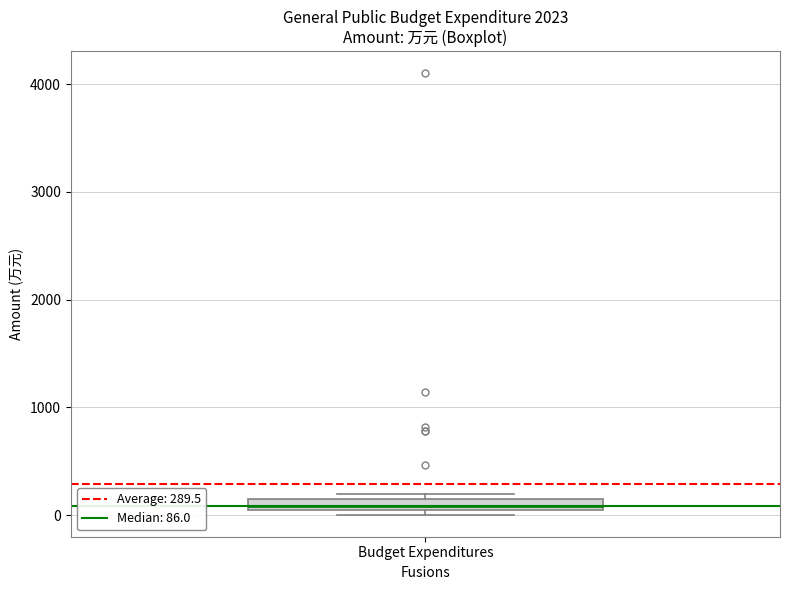

Where is the upper edge of the box for Budget Expenditures on the y-axis? The values are not printed on the chart, so give them approximately, as read against the axis.

200